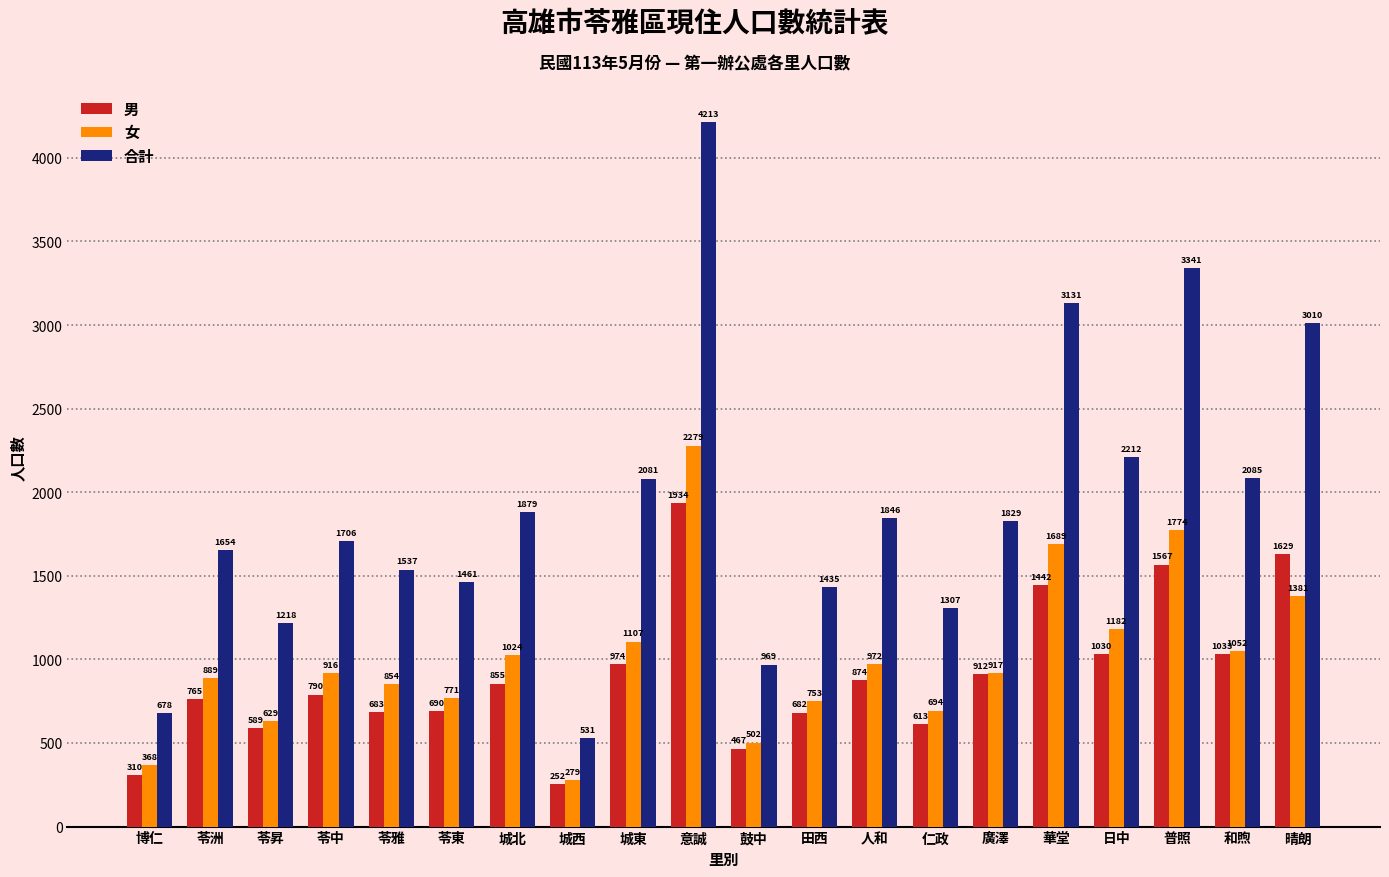

Which series has the largest total across all categories?

合計